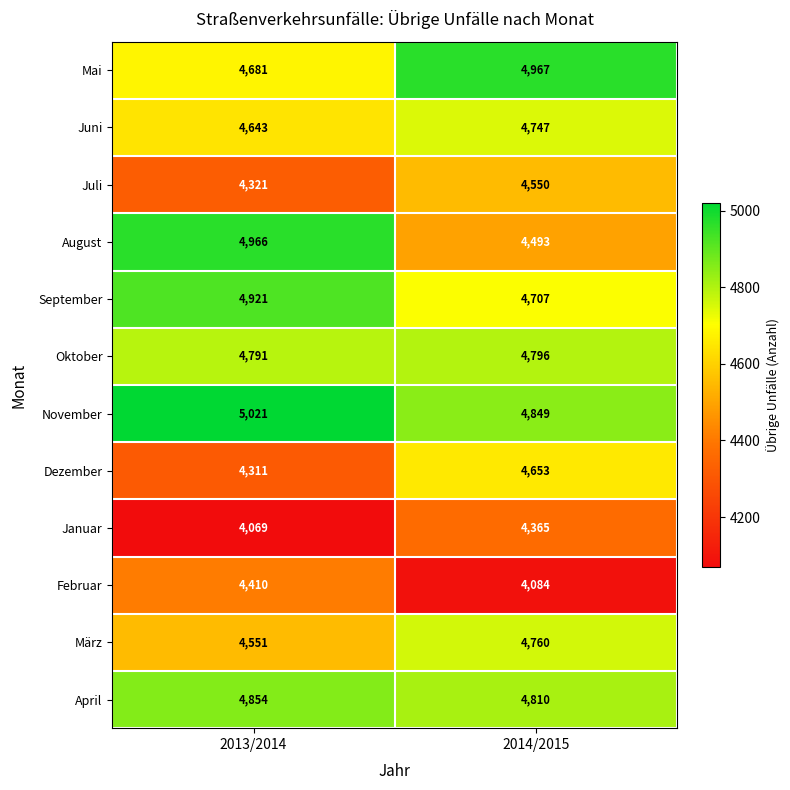

What is the difference between the highest and lowest values at 2014/2015?

883